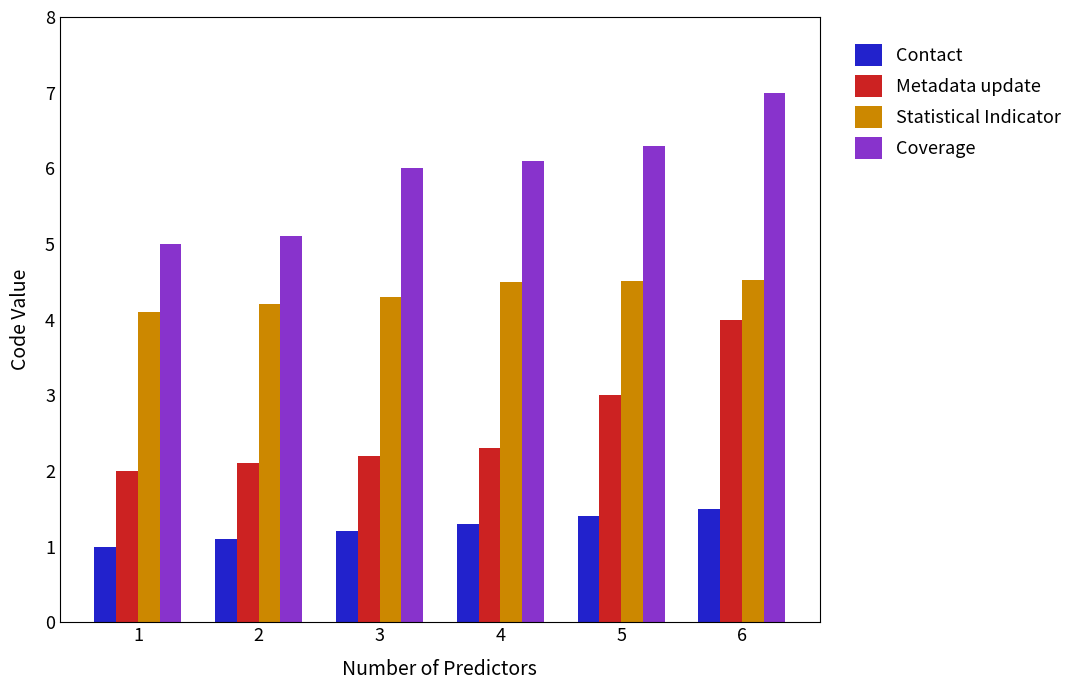

What is the difference between the highest and lowest values at 5?

4.9